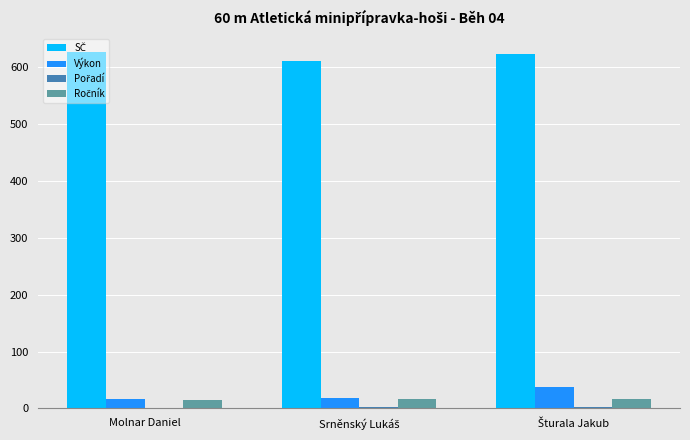

What is the difference between the highest and lowest values at Molnar Daniel?

626.0